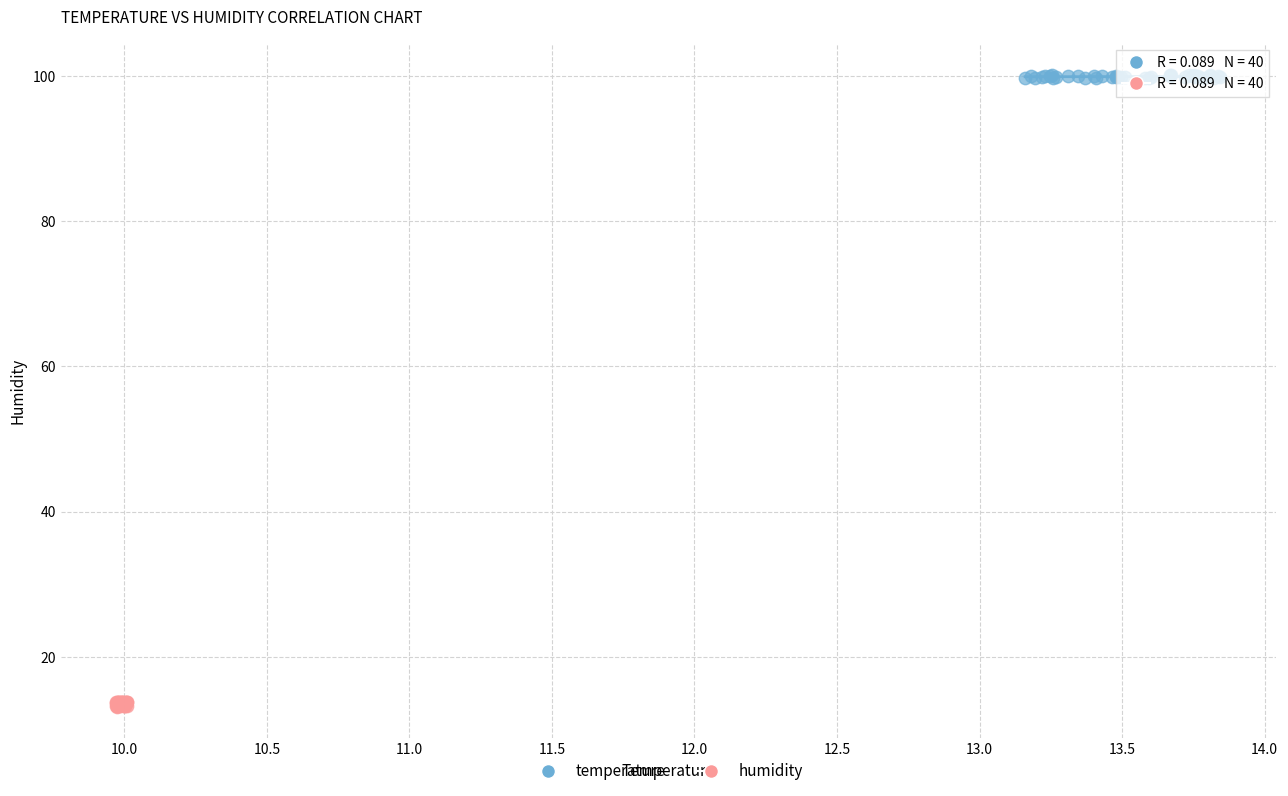

Which series contains the highest Y value?

temperature